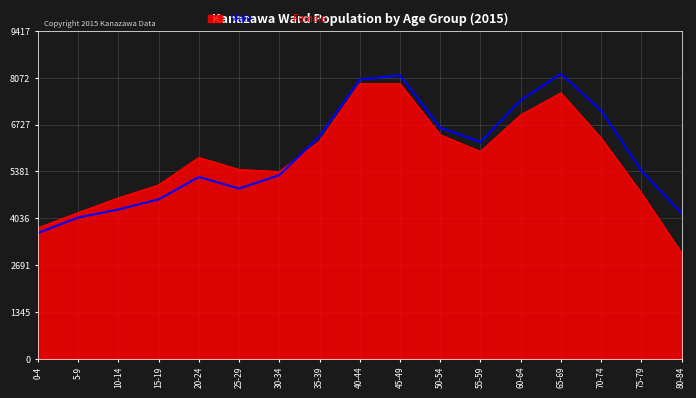

Where is the first local minimum for Male?

30-34